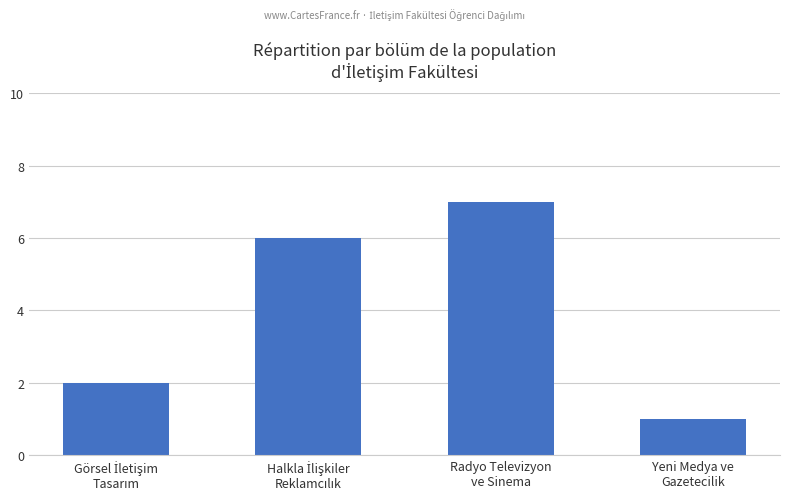

What is the difference between the second highest and second lowest values?

4